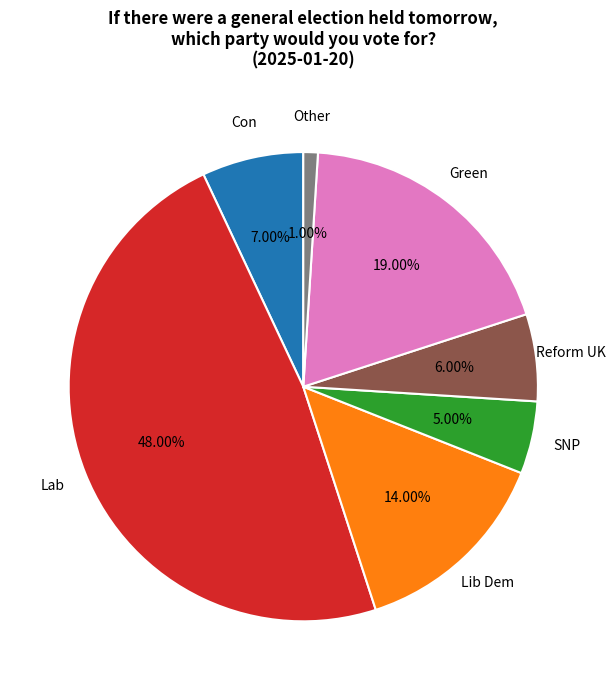

Is there any slice that represents more than half of the pie?

No